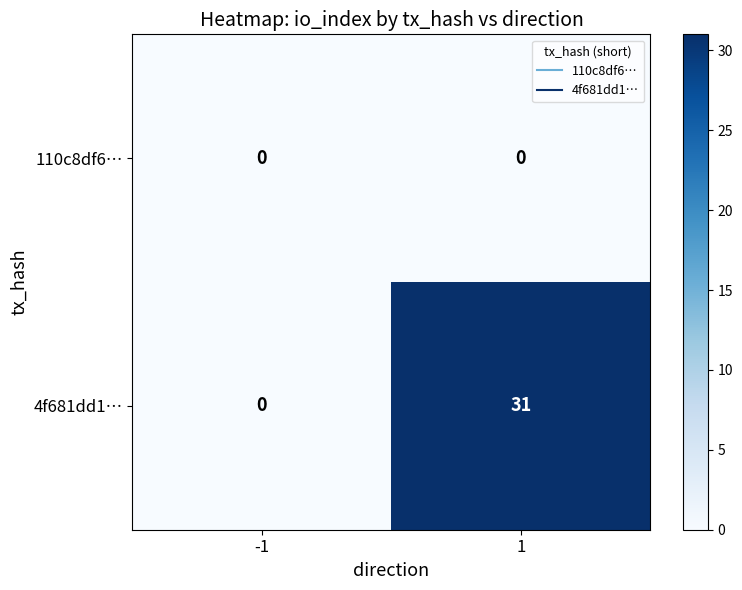

List the series in order of their peak value, lowest first.

110c8df6…, 4f681dd1…